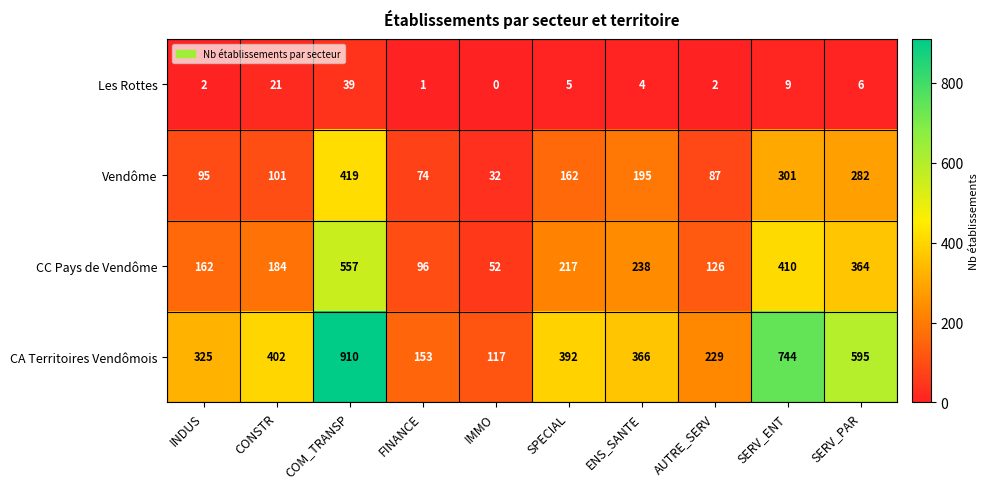

Which series changed the most between IMMO and AUTRE_SERV?

CA Territoires Vendômois